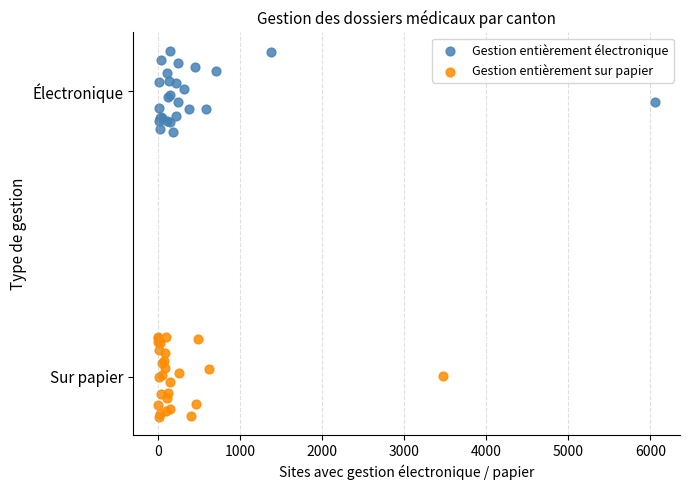

Which series contains the lowest Y value?

Gestion entièrement sur papier